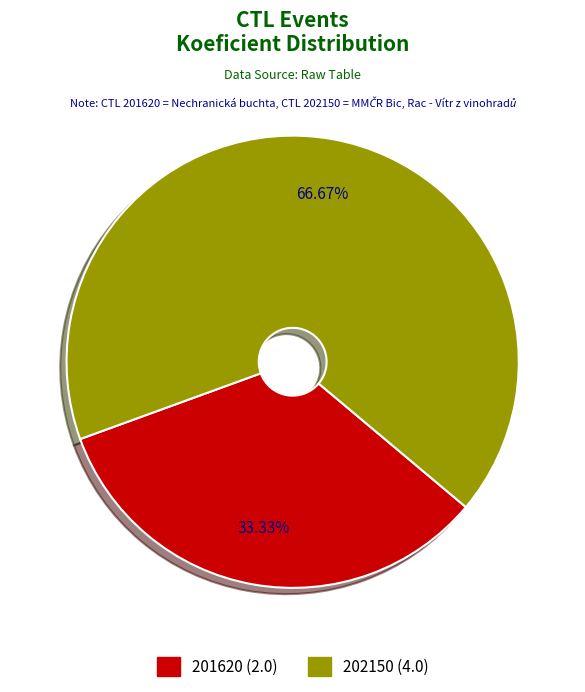

To the nearest percent, what is the average slice percentage?

50%